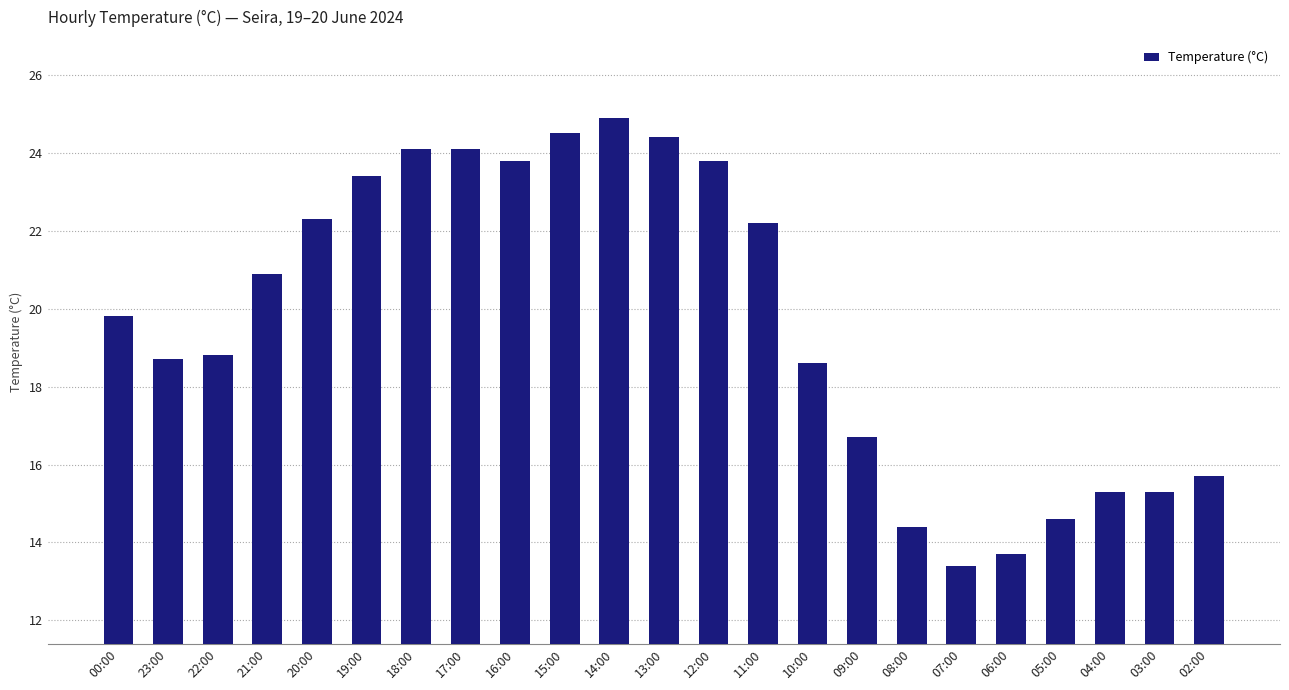

What is the label of the 4th bar from the right?

05:00